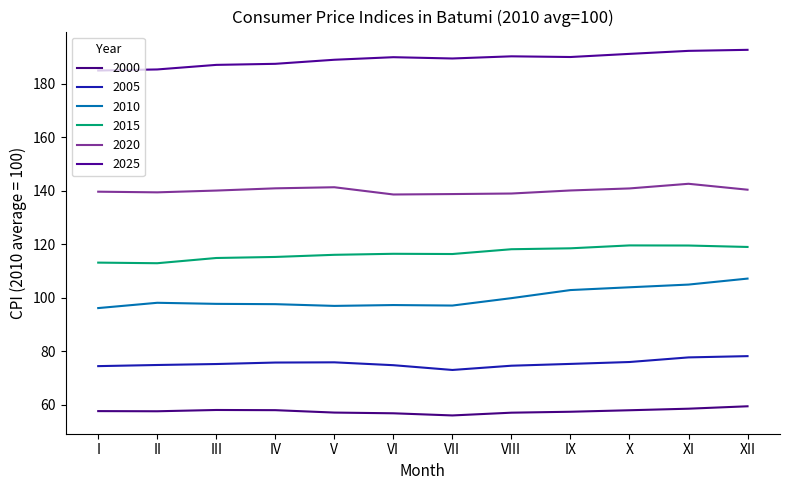

In 2020, how many points are higher than both neighbors (excluding endpoints)?

2